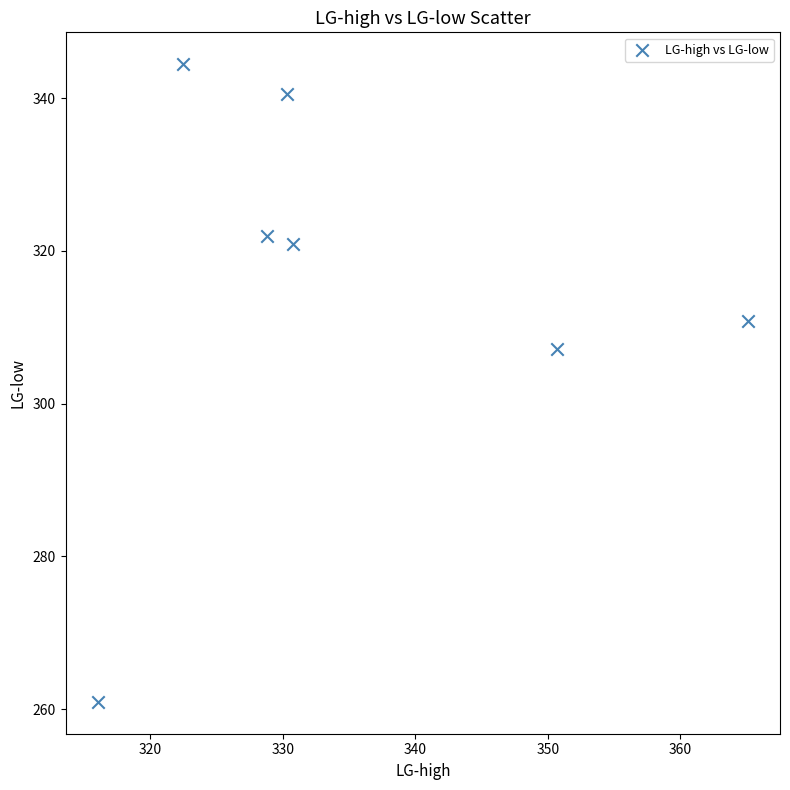

What Y value in the scatter plot is closest to 302?

307.1